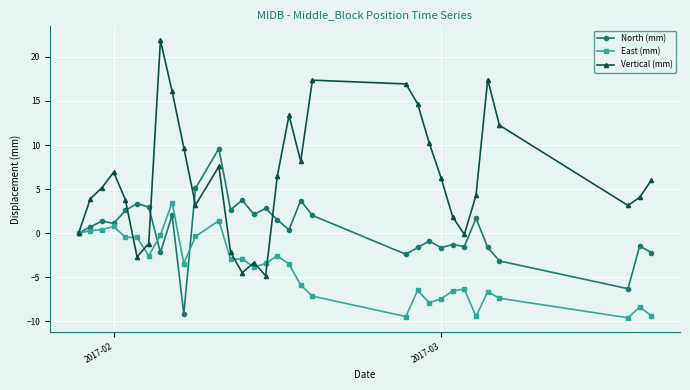

Count the number of categories in the chart.

32